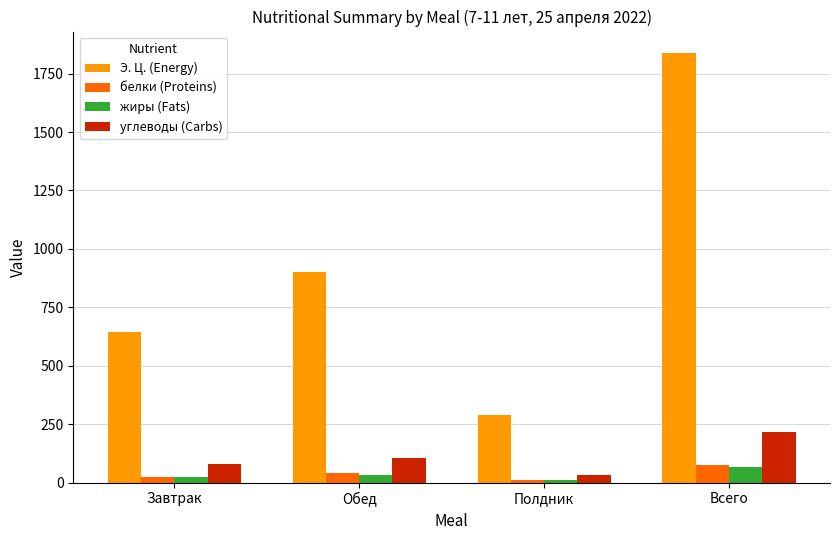

Which series has the largest range (max minus min)?

Э. Ц. (Energy)